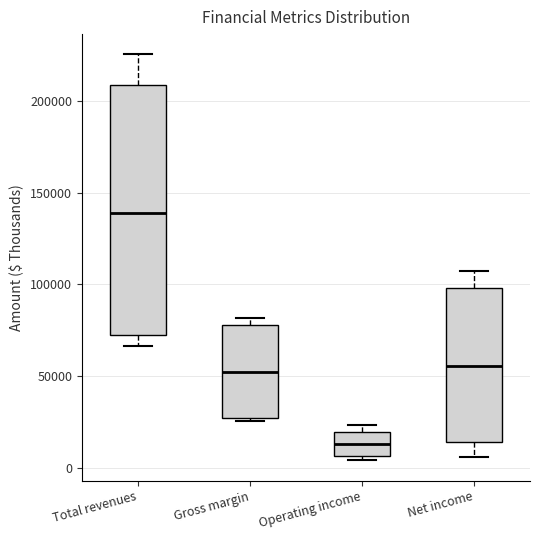

Which box is the tallest, from its lower edge to its upper edge?

Total revenues